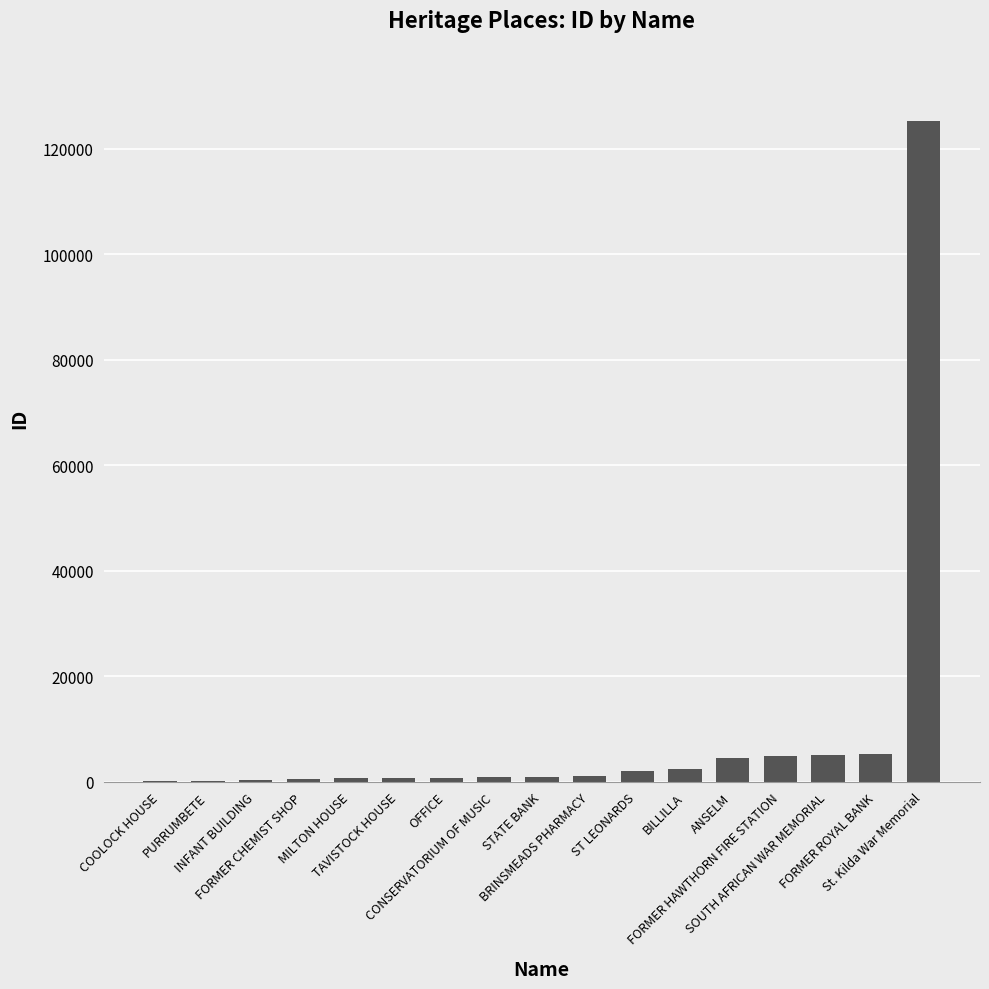

What is the greatest value displayed?

125293